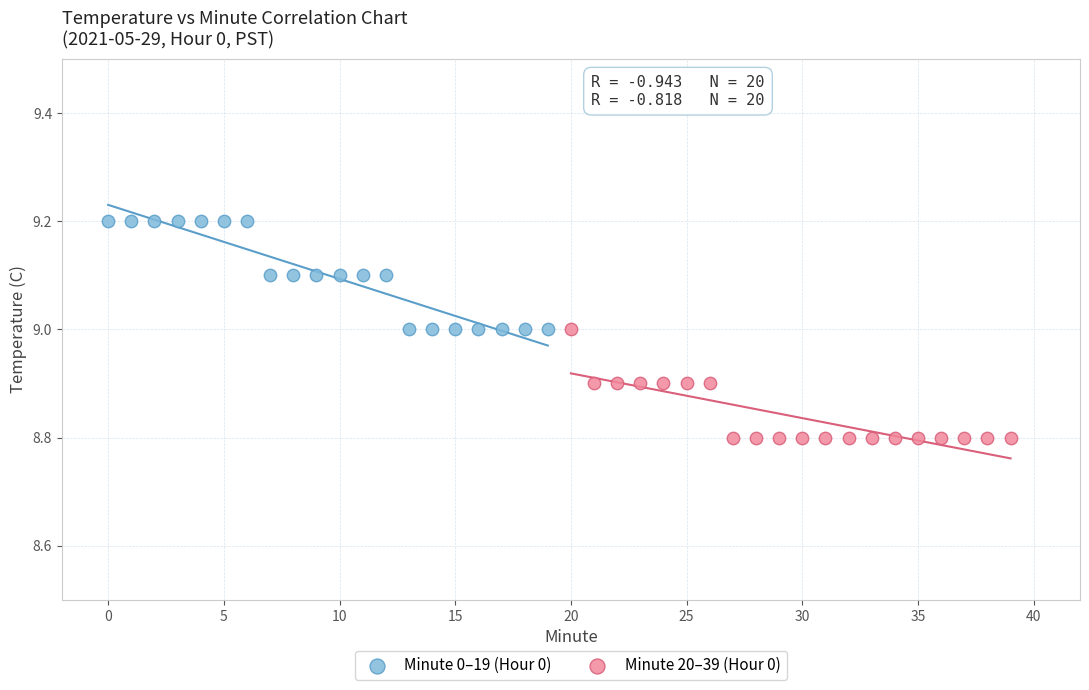

Which series reaches the maximum Y coordinate?

Minute 0–19 (Hour 0)